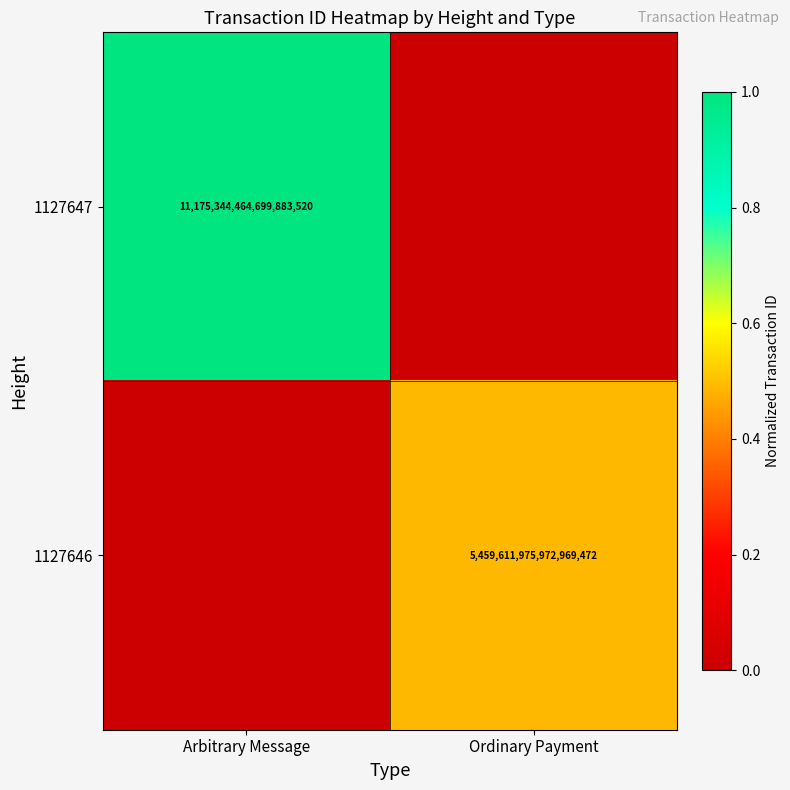

What is the spread (max minus min) of values at Ordinary Payment?

0.5